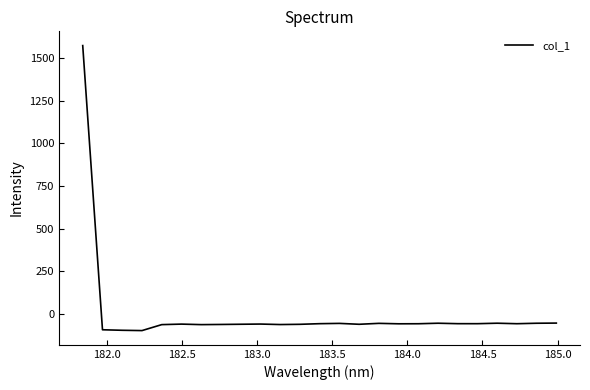

What is the greatest value displayed?

1572.0